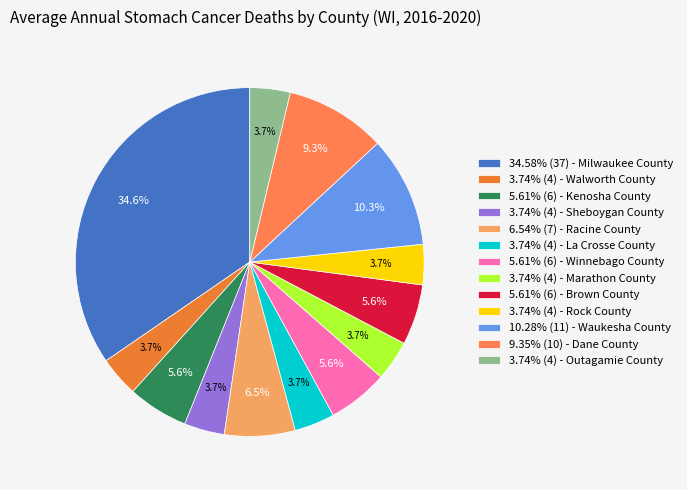

Which category has the smallest portion of the pie?

Walworth County